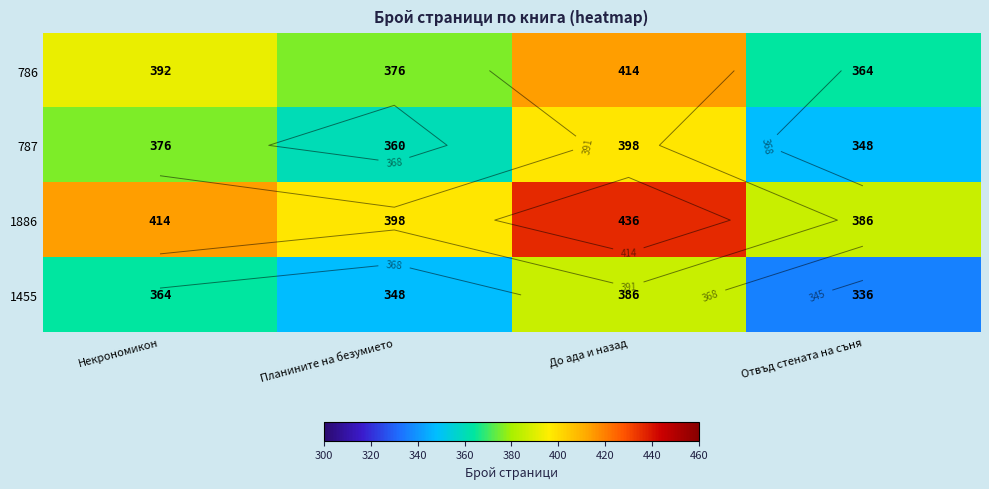

What is the difference between the 1455 values at Планините на безумието and Некрономикон?

16